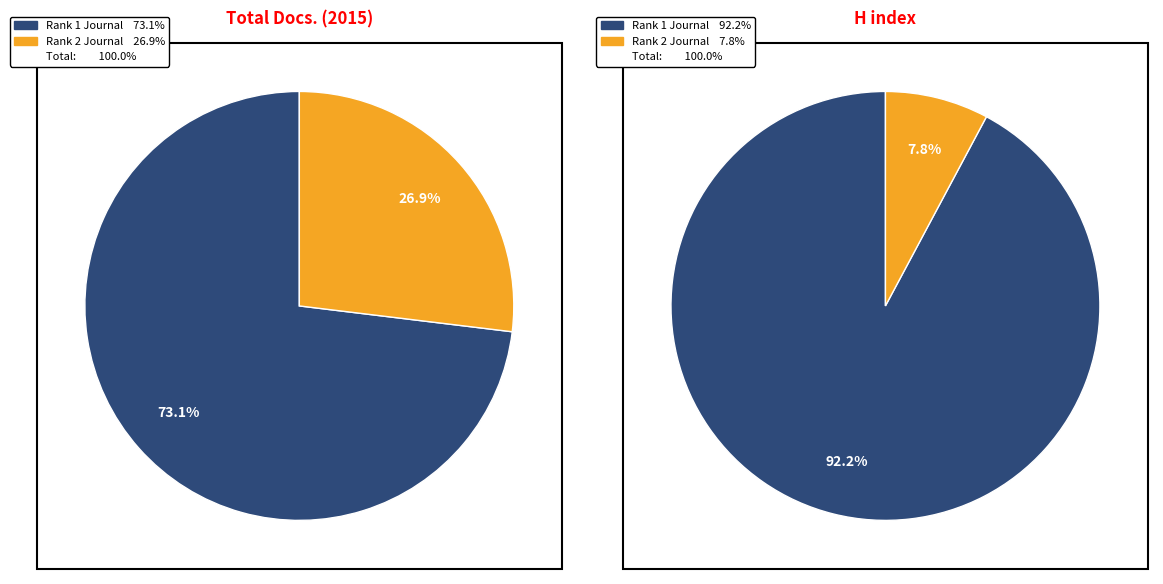

How many segments does this pie chart have?

2